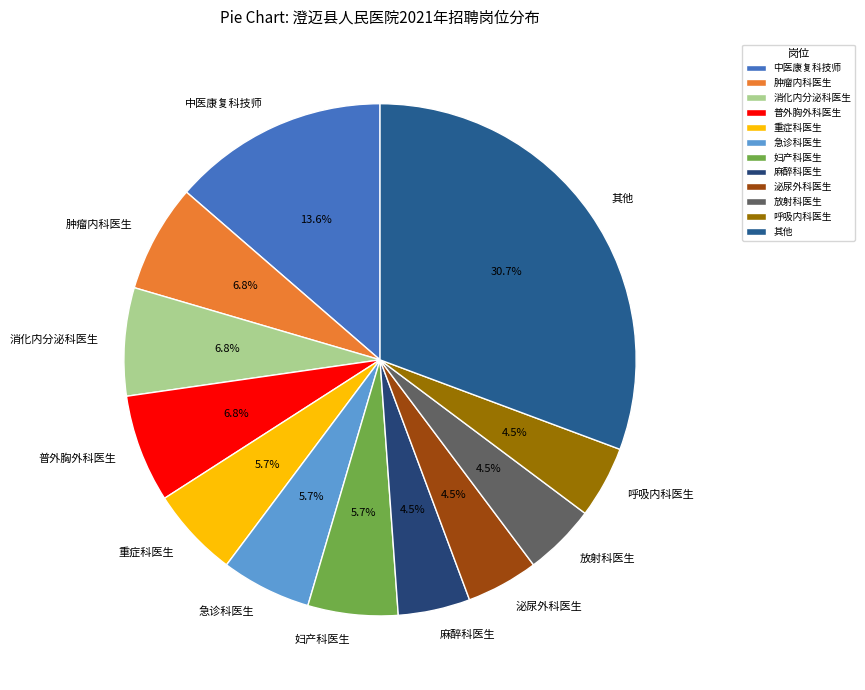

Does 普外胸外科医生 account for over 50% of the chart?

No